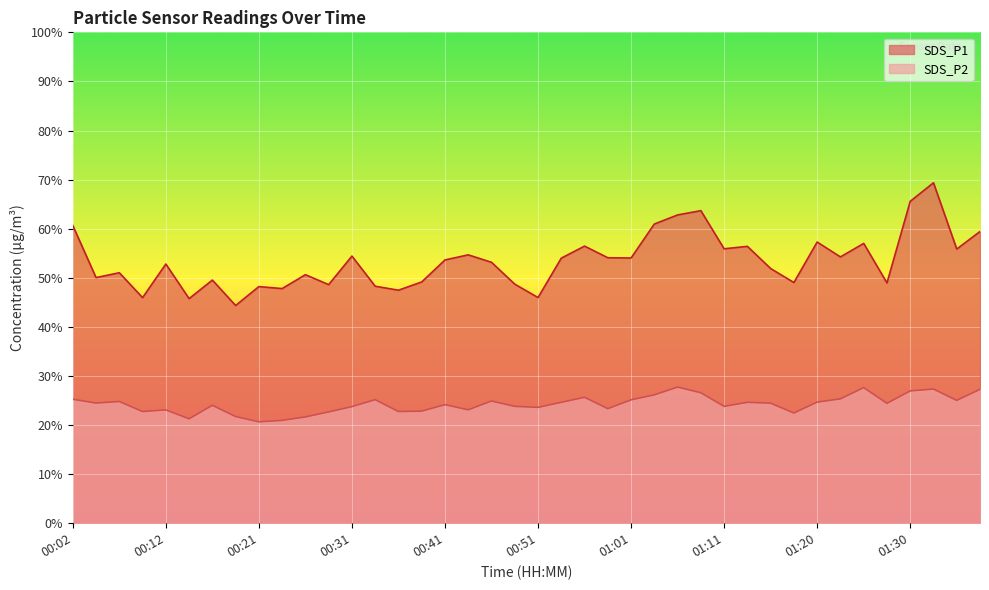

What is the spread (max minus min) of values at 01:18?

26.6